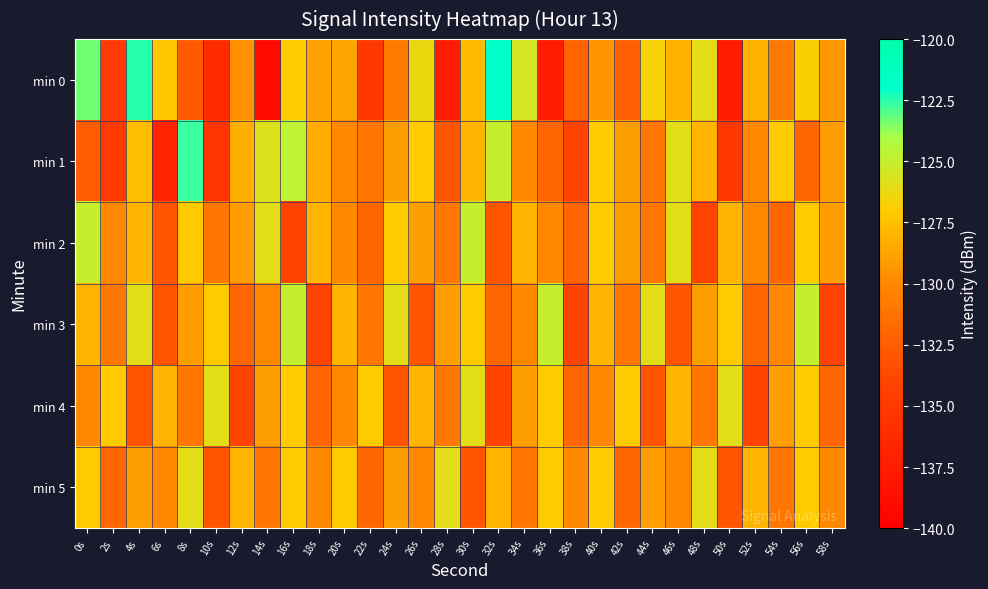

At which category is the sum across all series the highest?

16s